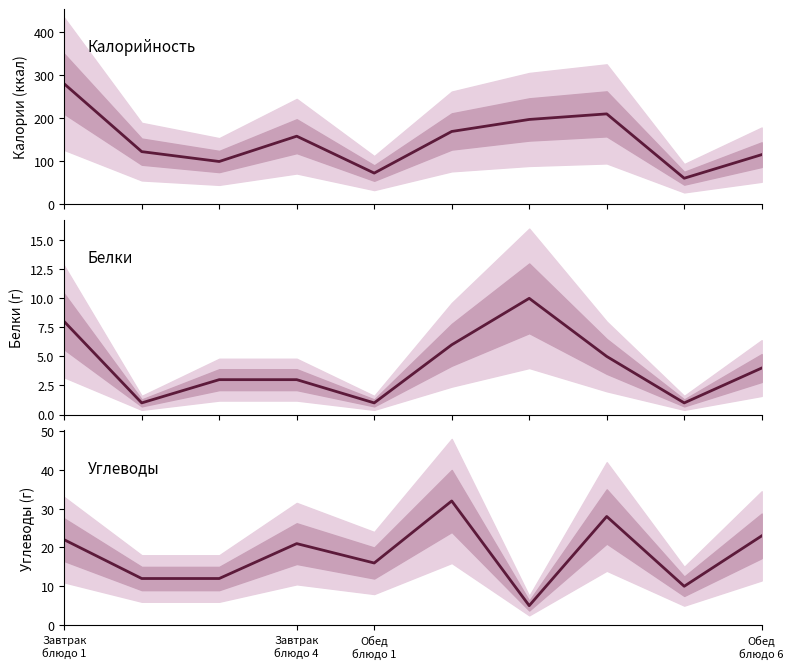

What position from the left is Завтрак
блюдо 1?

1